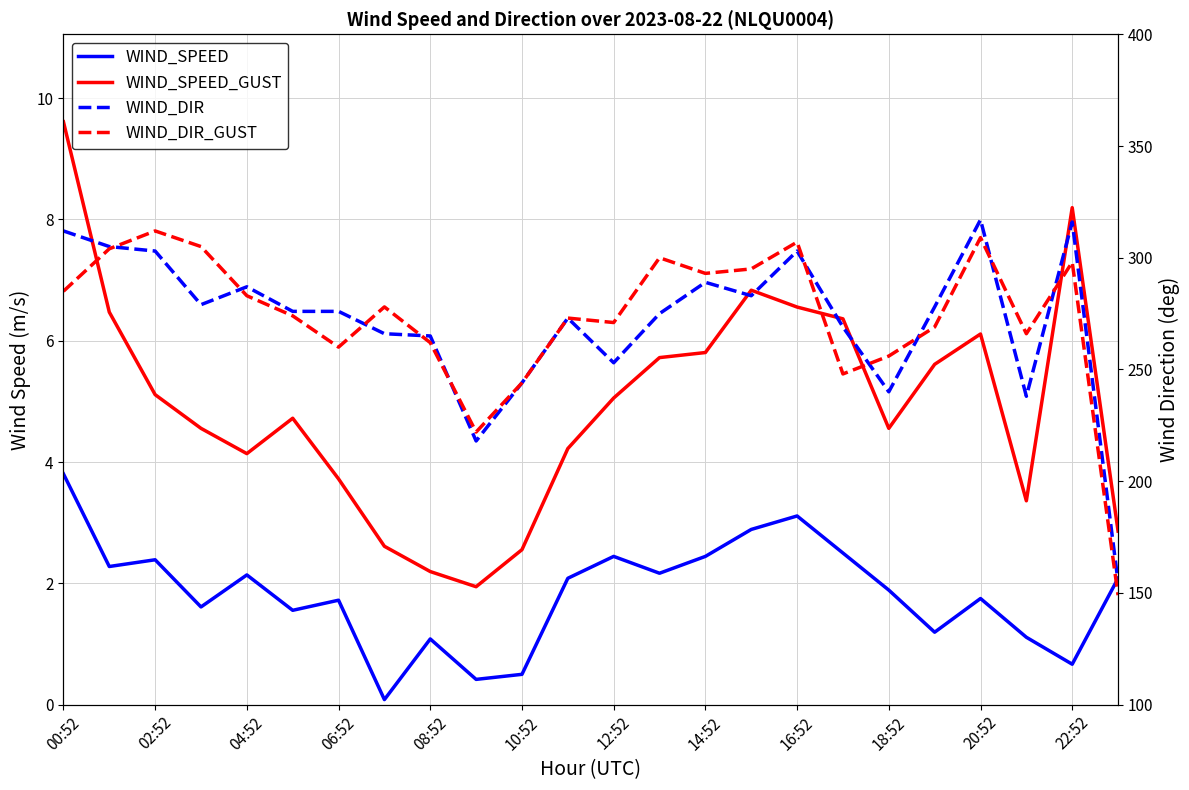

What is the minimum value for WIND_DIR_GUST?

149.0